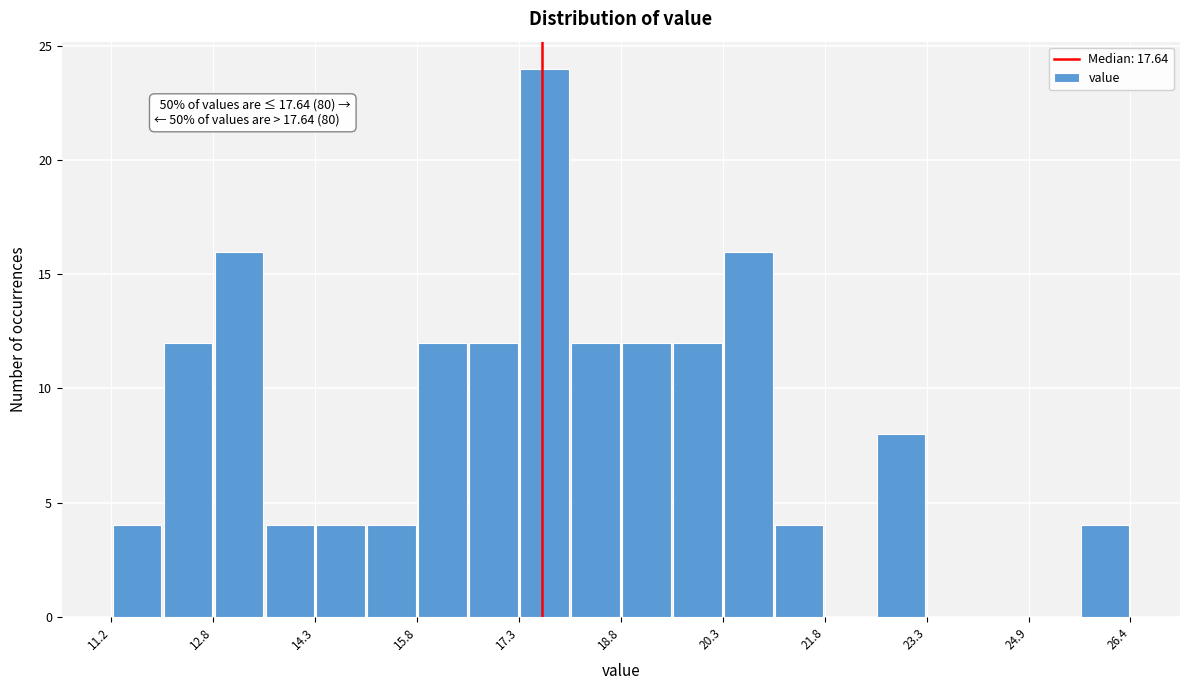

Read against the x-axis, roughly where is the centre of the tallest bar?

17.6